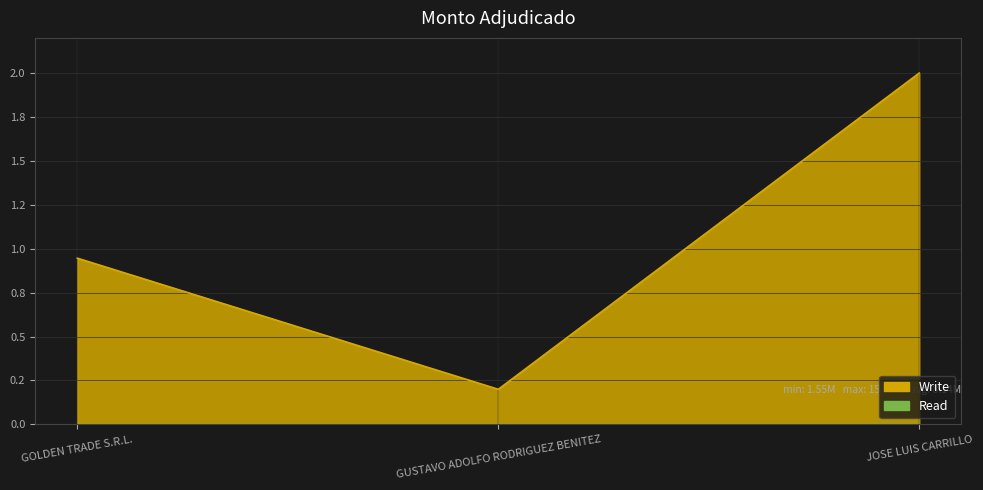

Rank the categories by value from highest to lowest.

JOSE LUIS CARRILLO, GOLDEN TRADE S.R.L., GUSTAVO ADOLFO RODRIGUEZ BENITEZ